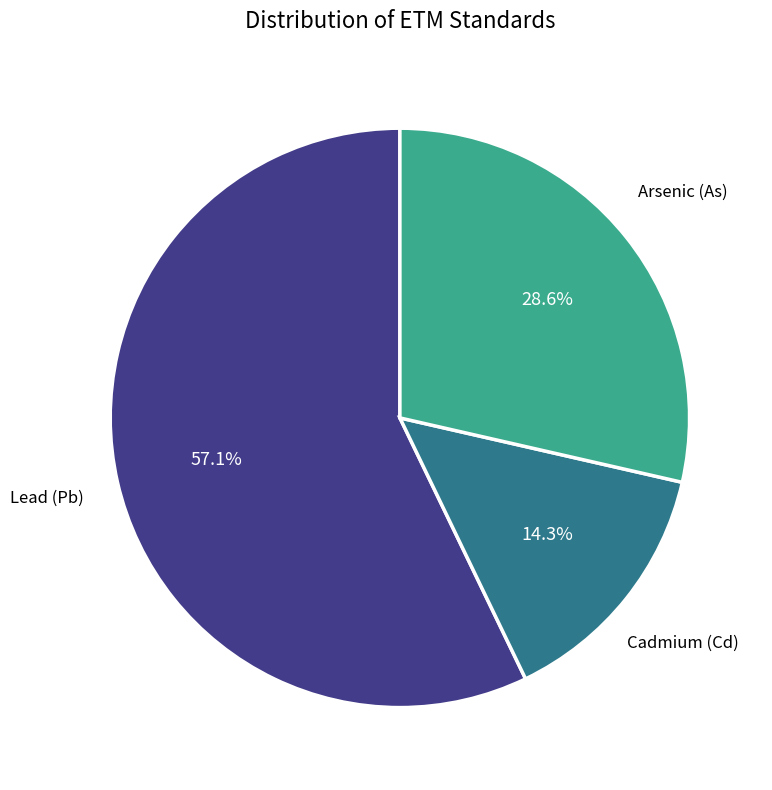

To the nearest percent, what is the average slice percentage?

33%